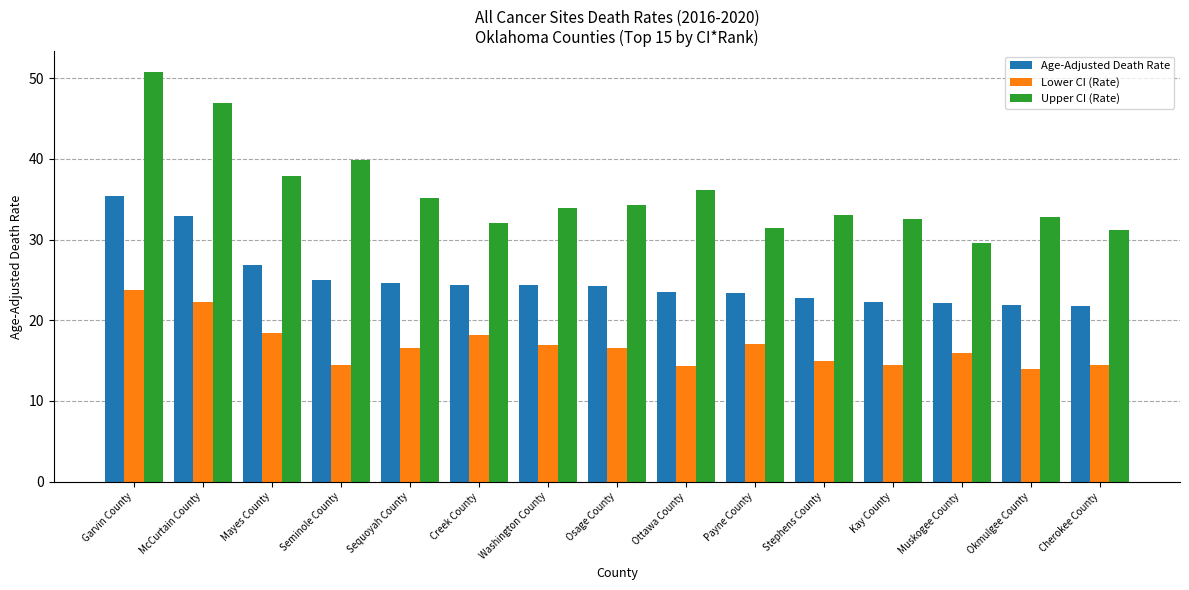

Rank the series by their average value, from lowest to highest.

Lower CI (Rate), Age-Adjusted Death Rate, Upper CI (Rate)